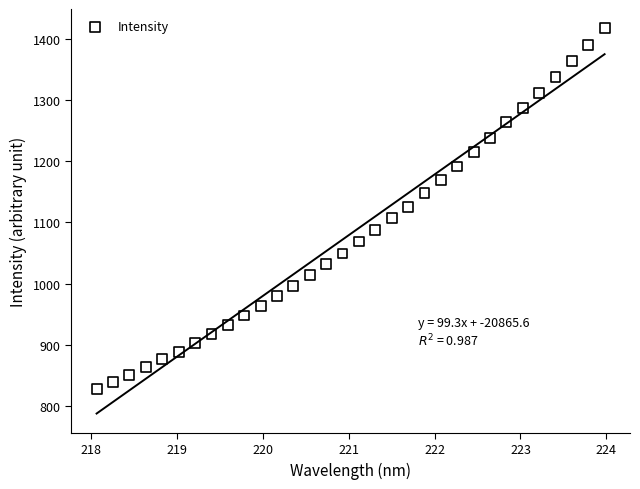

What is the range of X values (max minus min)?

5.9